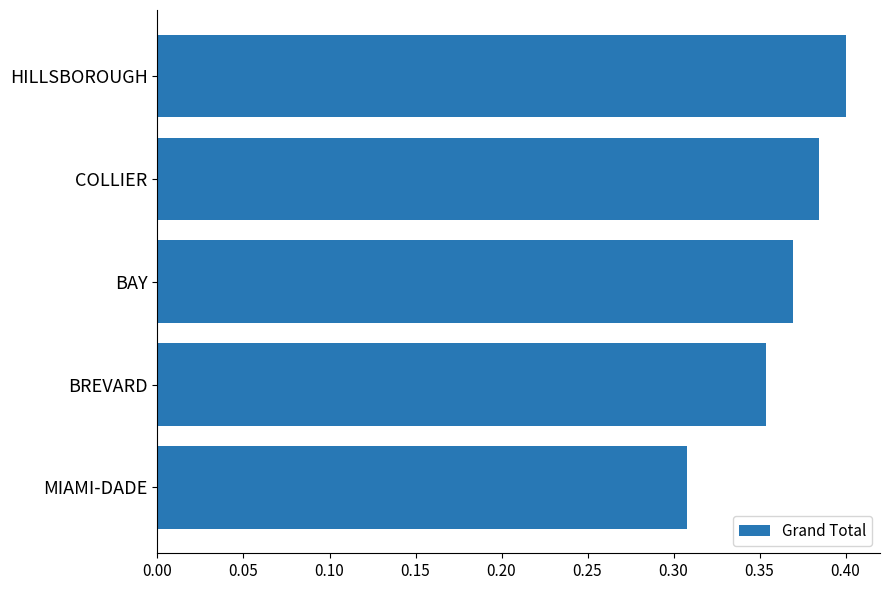

The chart shows a value of 0.7 at BAY. True or false?

False